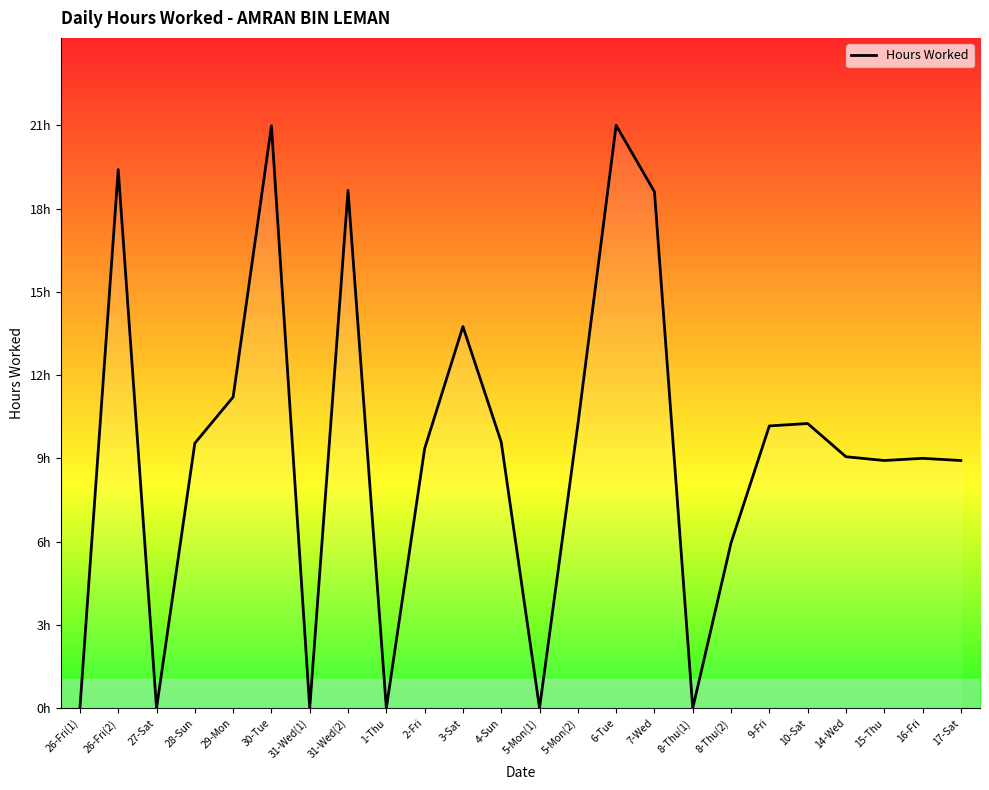

Does the chart have visible grid lines?

No